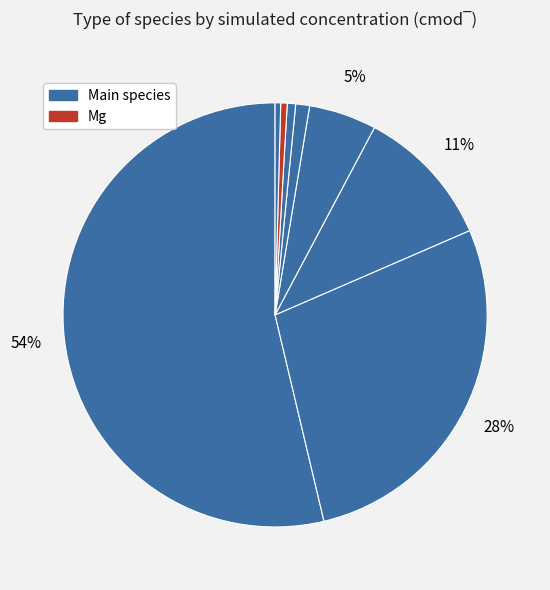

Count the number of slices in the pie.

8